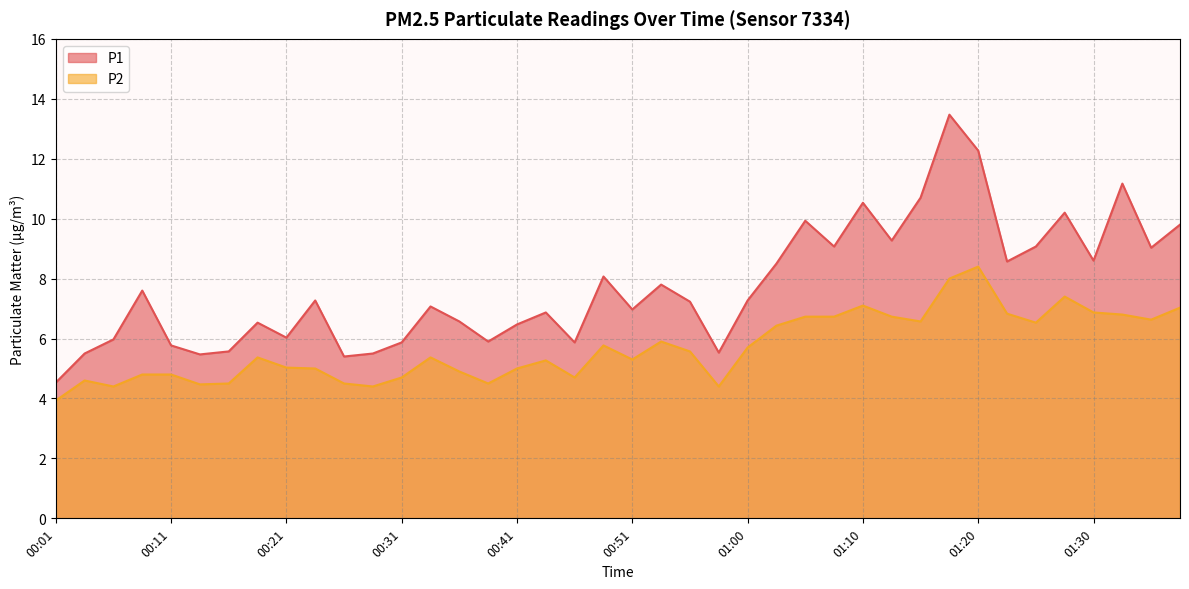

What is the value of the P2 point at the 24th from the left?

4.4